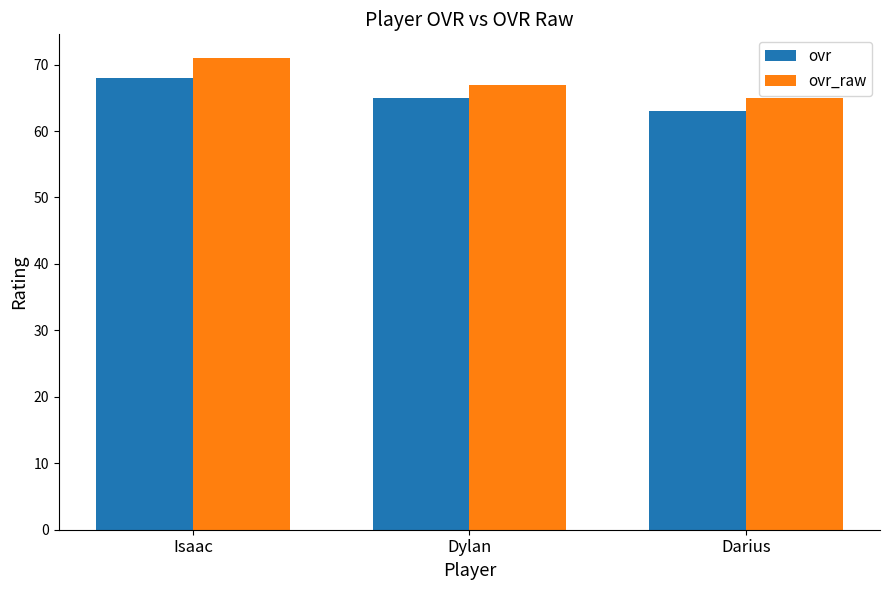

Does the chart contain stacked bars?

No